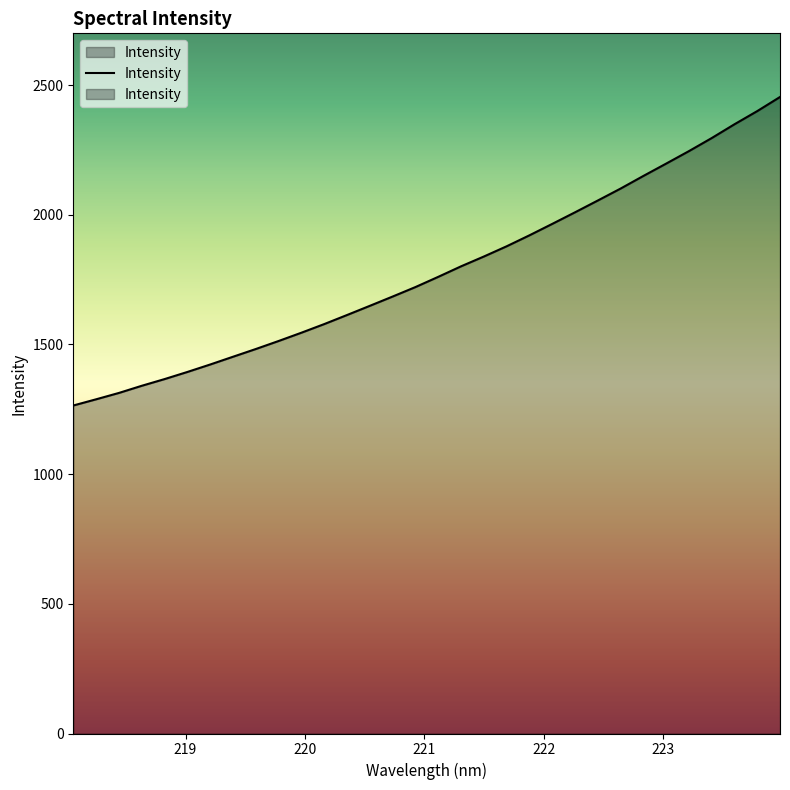

The chart shows a value of 2316.2 at 9. True or false?

False